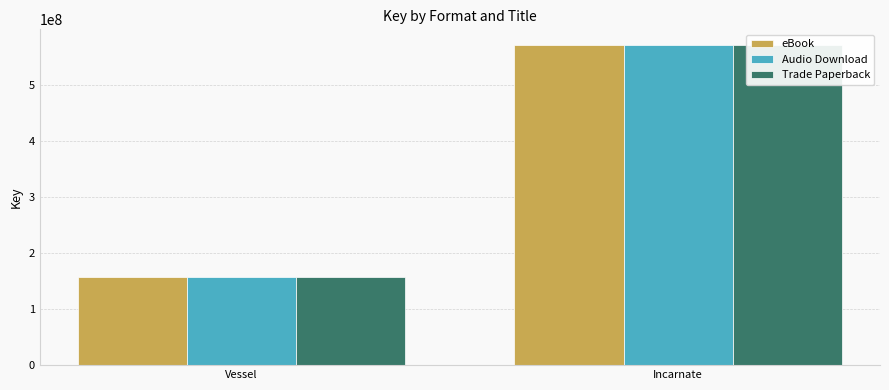

What are all the series names shown in the legend?

eBook, Audio Download, Trade Paperback